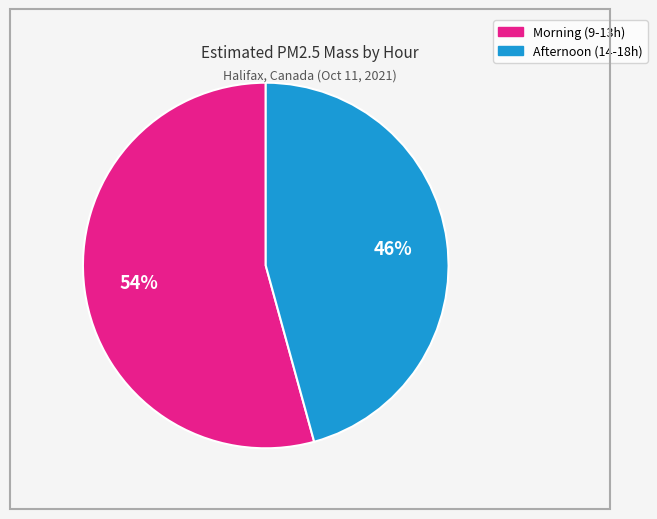

To the nearest percent, what is the average slice percentage?

50%